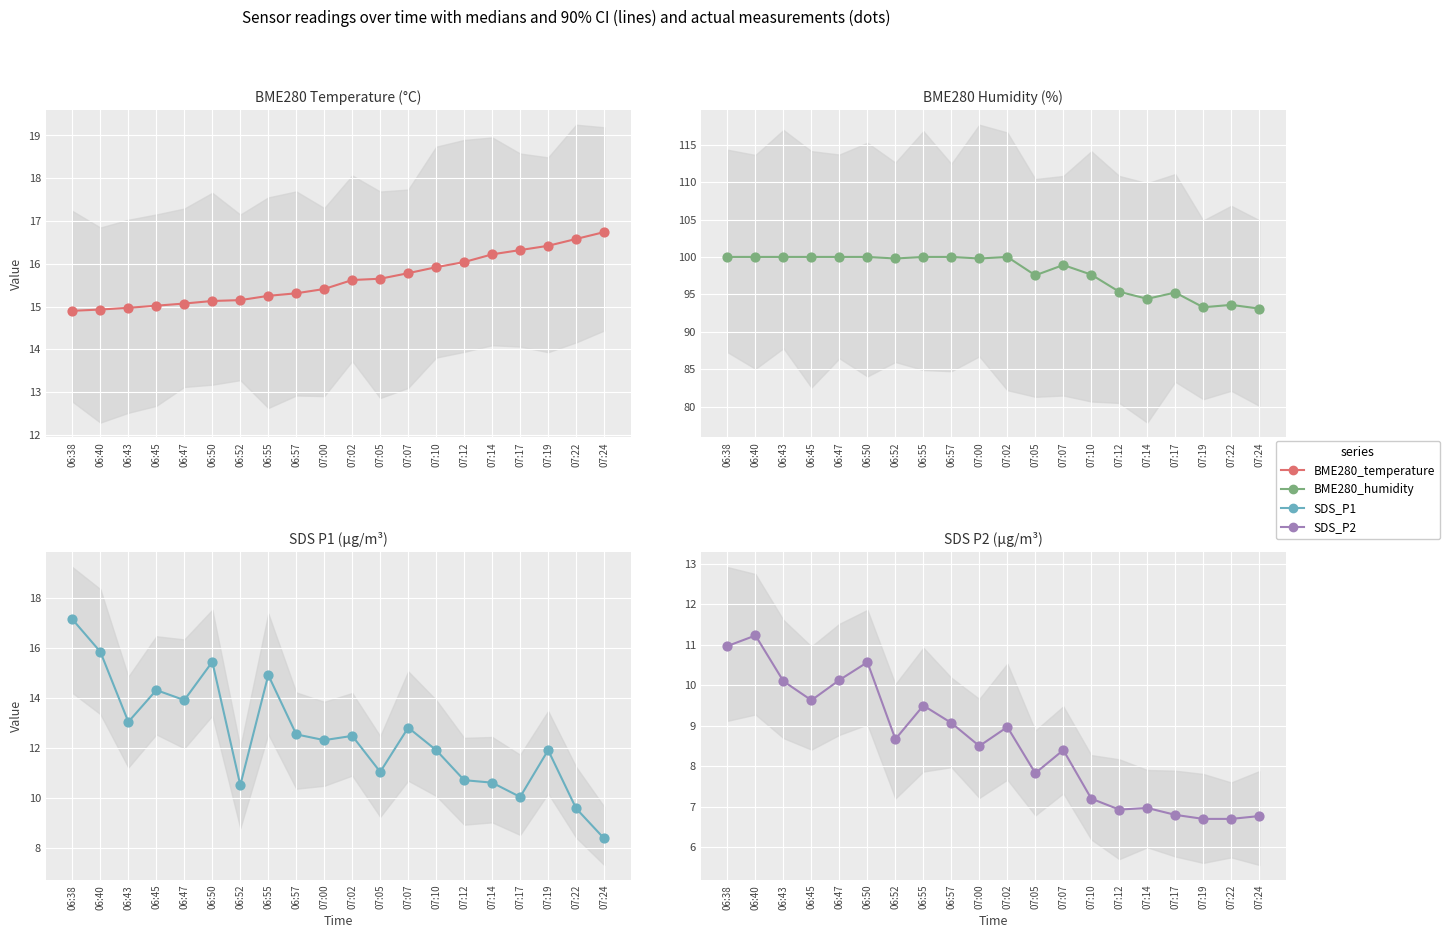

Which series reaches the maximum Y coordinate?

BME280_humidity